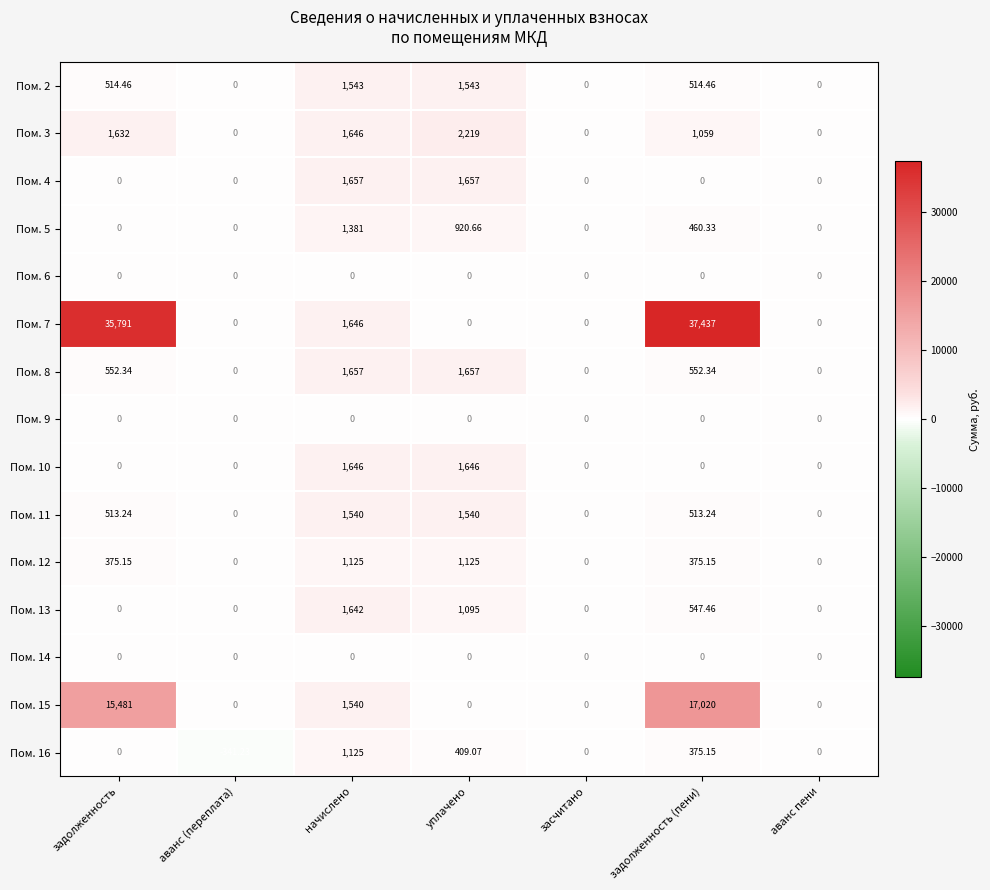

Which label corresponds to the largest value in the chart?

задолженность (пени)